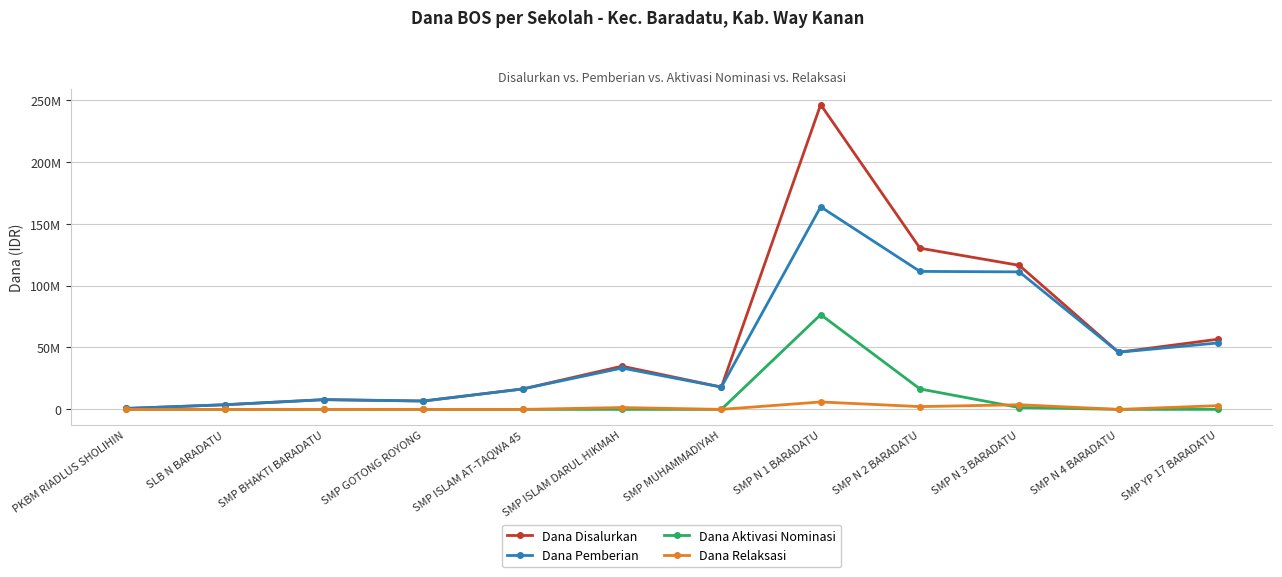

What are all the series names shown in the legend?

Dana Disalurkan, Dana Pemberian, Dana Aktivasi Nominasi, Dana Relaksasi